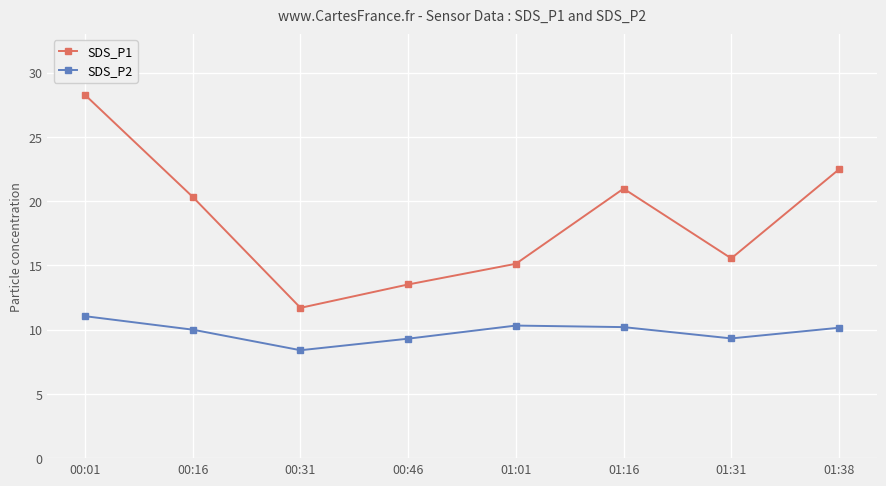

At which label does SDS_P2 first exceed 10?

00:01